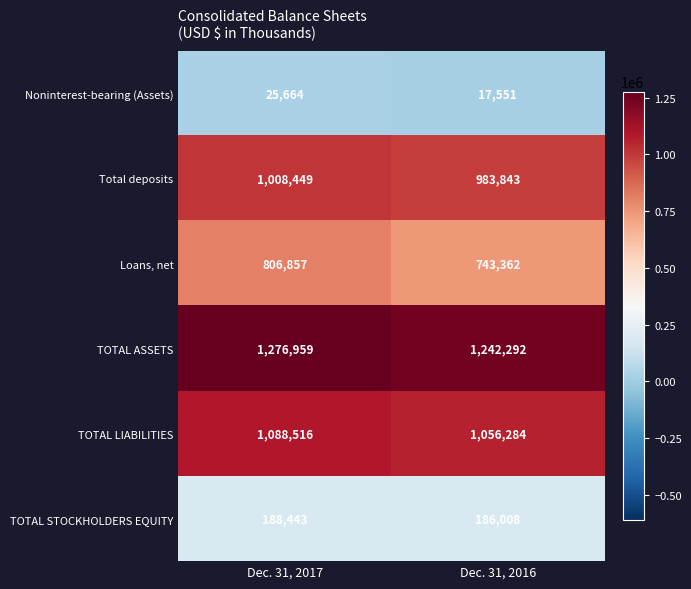

How many categories are shown in the chart?

2